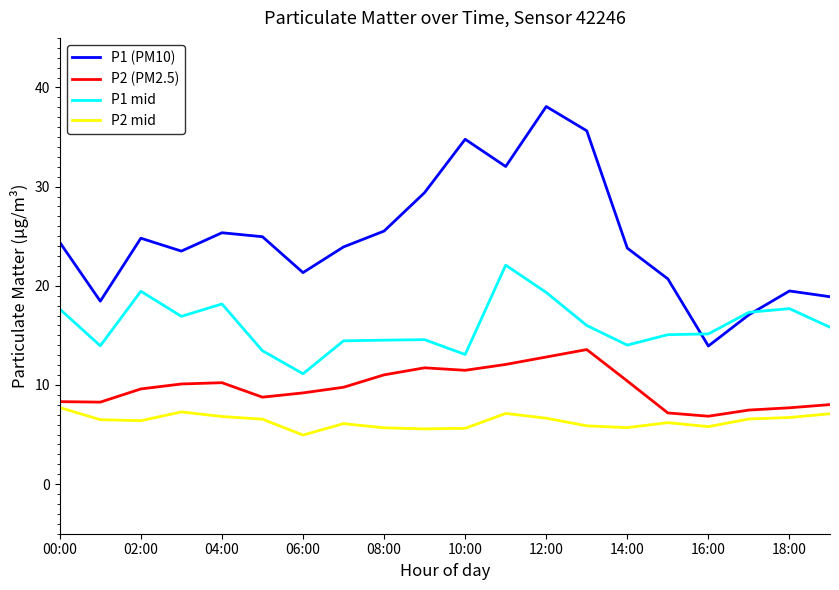

Which series has the largest total across all categories?

P1 (PM10)